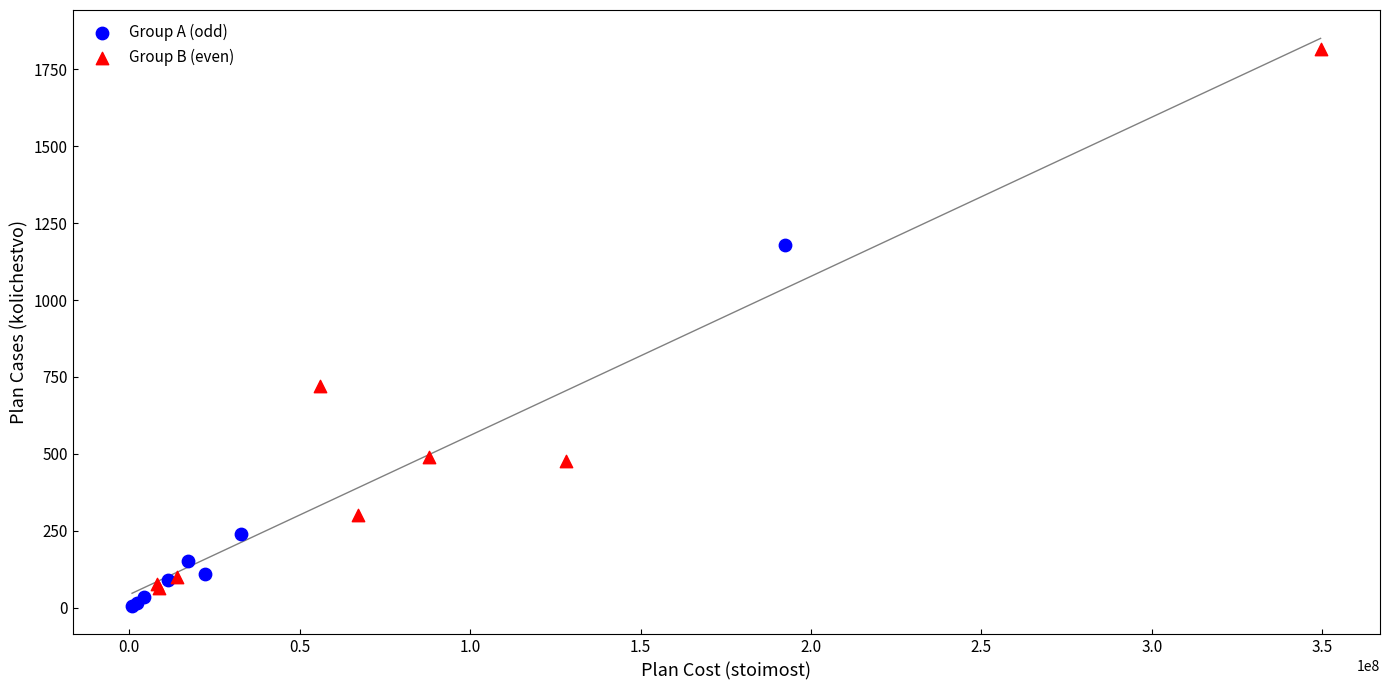

Which series reaches the maximum Y coordinate?

Group B (even)